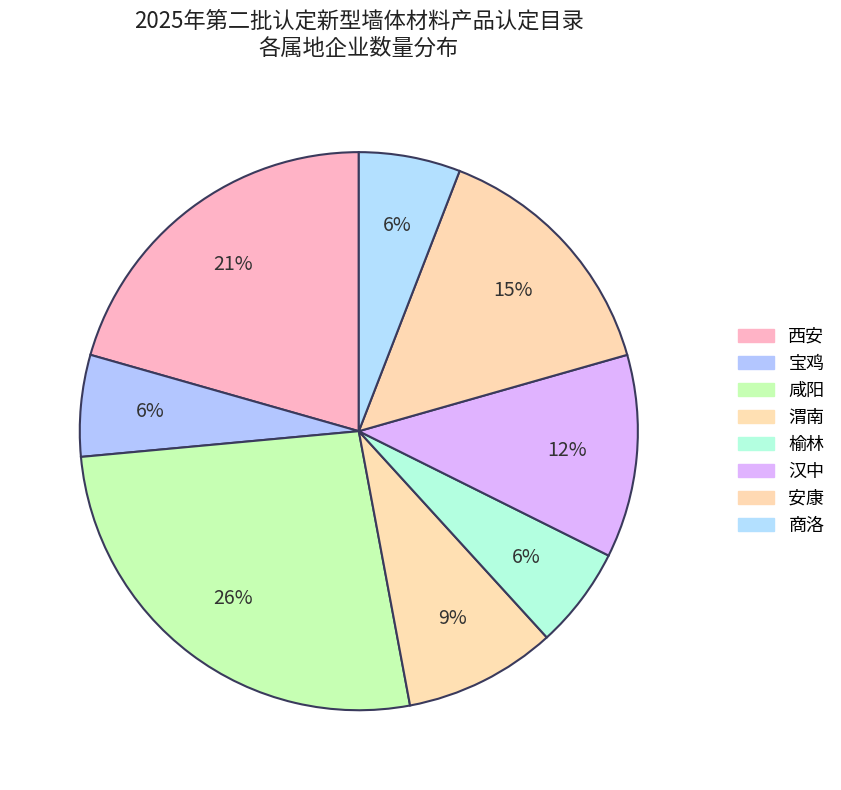

How many slices are in this pie chart?

8